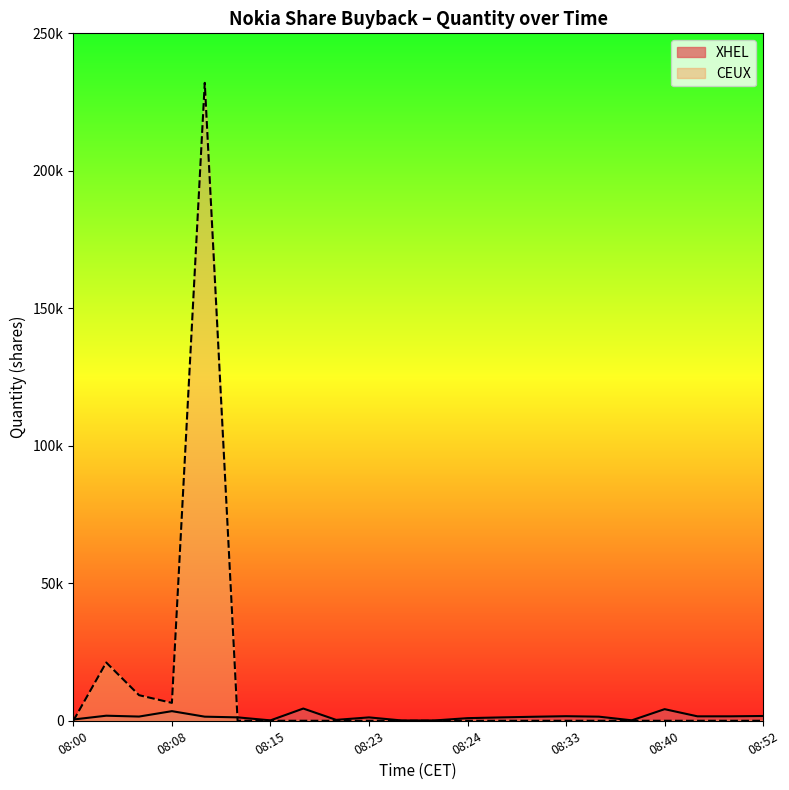

At 08:15, list the series in order from largest to smallest.

XHEL, CEUX